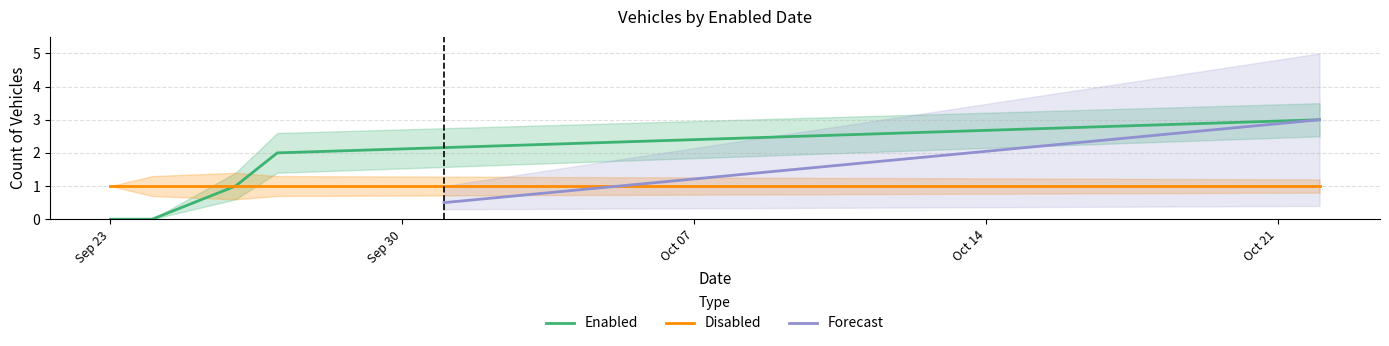

True or false: Disabled_upper has a value of 0.3 at 2024-10-22.

False